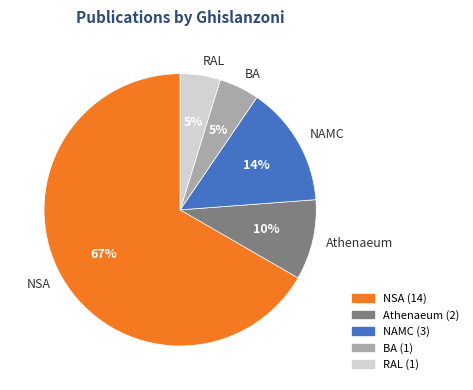

Is it true that BA is 5% of the pie?

True